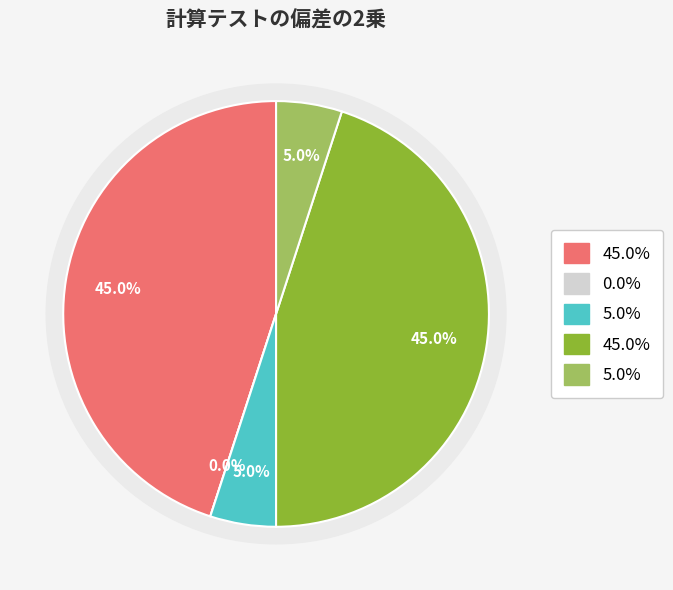

How many segments does this pie chart have?

5